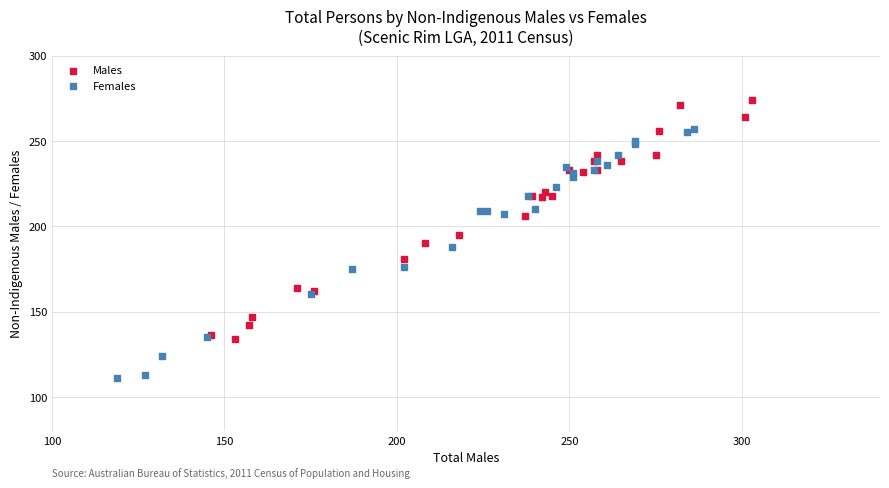

Which series reaches the minimum Y coordinate?

Females